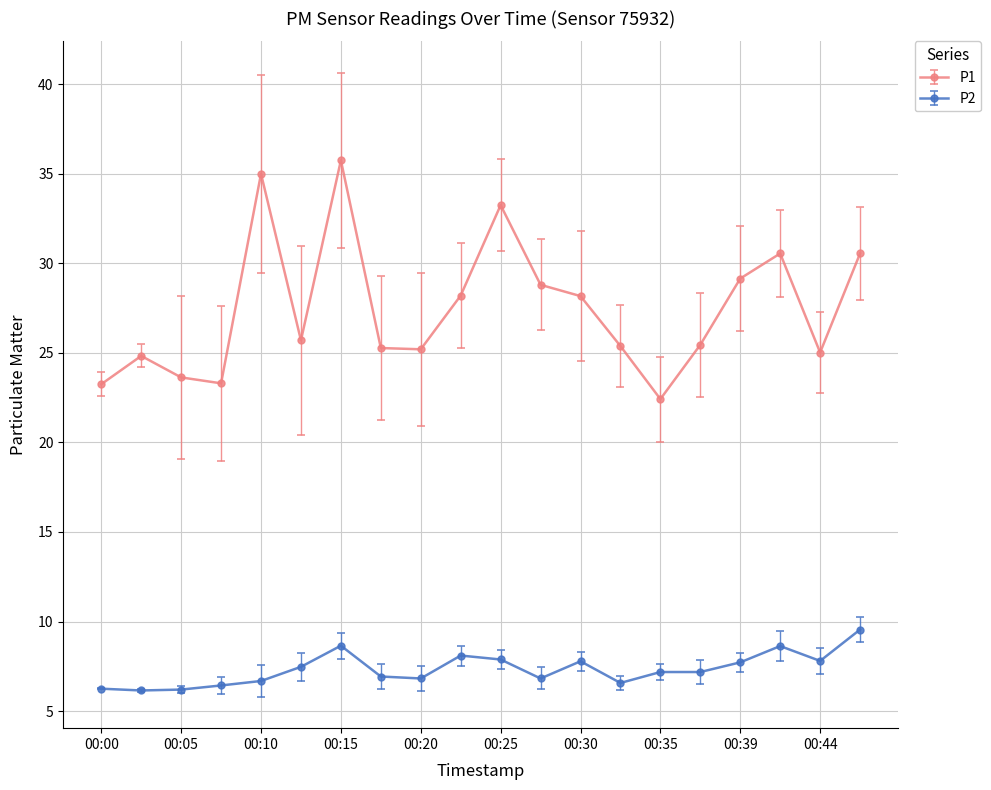

At how many categories does at least one series exceed 20?

20